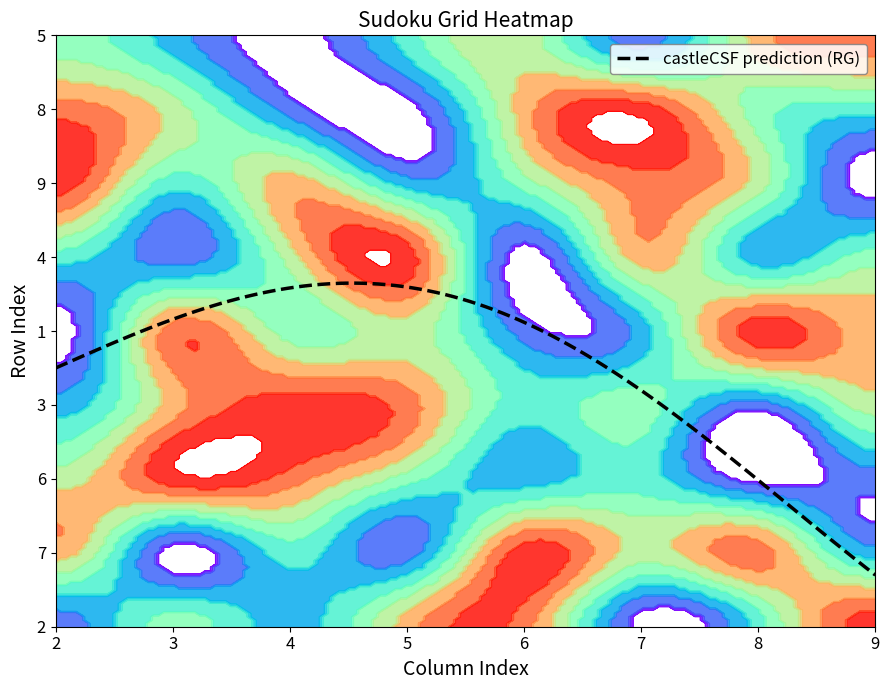

What is the difference between the second highest and minimum values in the 7 series?

7